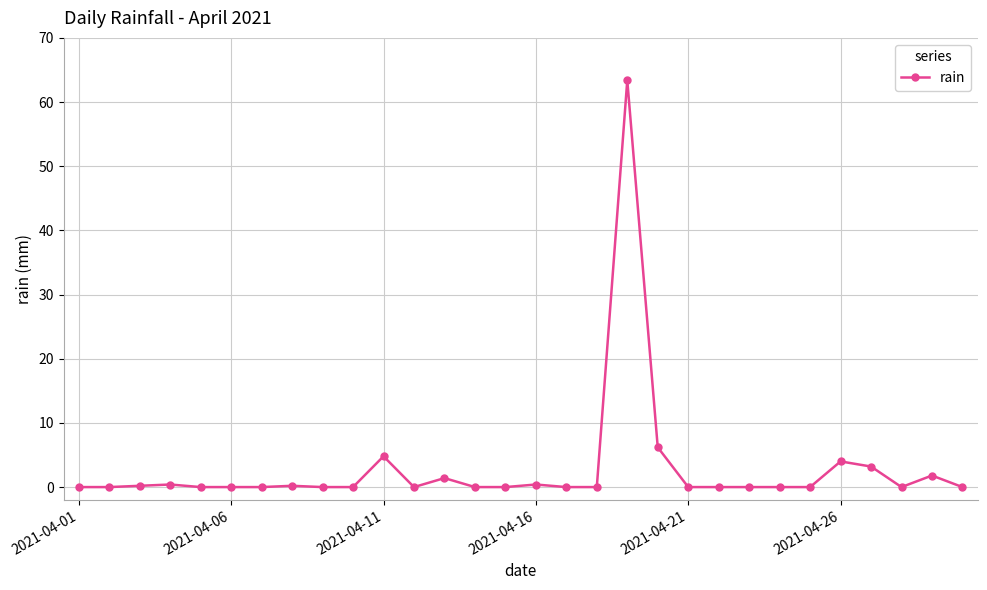

What is the difference between the maximum and minimum values?

63.4